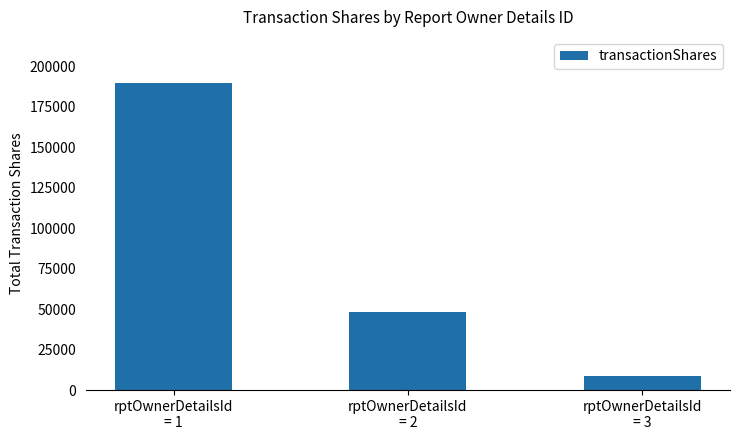

Rank the categories by value from highest to lowest.

rptOwnerDetailsId
= 1, rptOwnerDetailsId
= 2, rptOwnerDetailsId
= 3